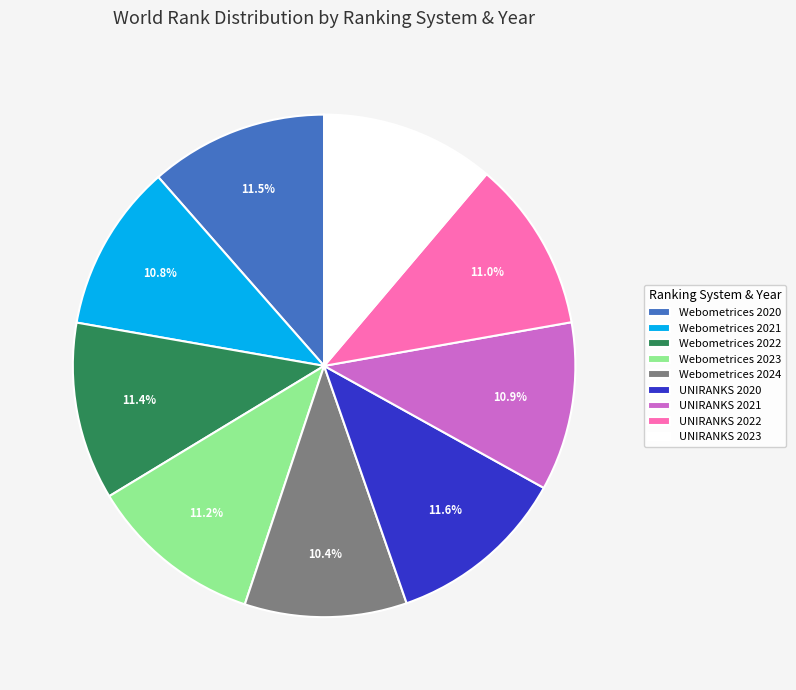

Does any single category account for the majority?

No